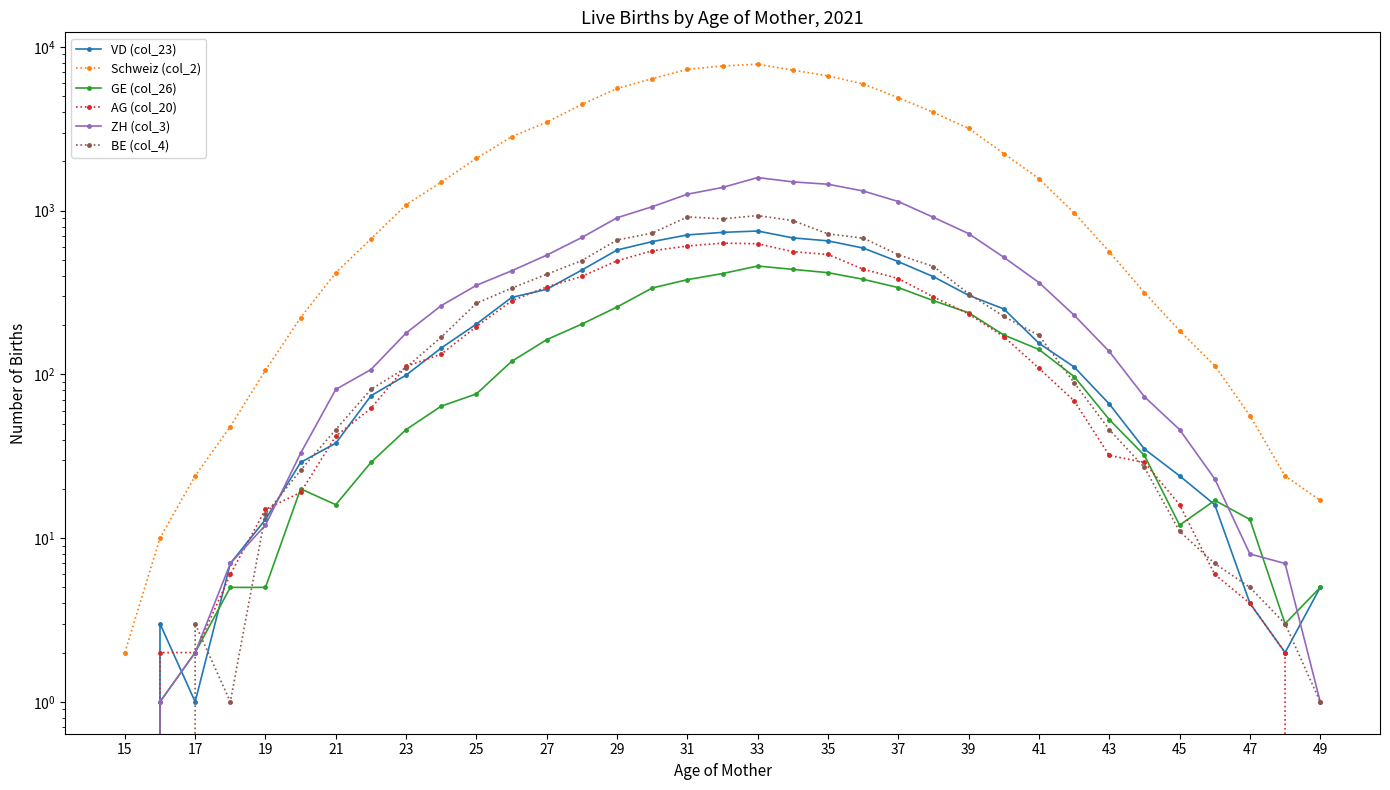

What is the difference between the maximum and minimum values in the VD (col_23) series?

751